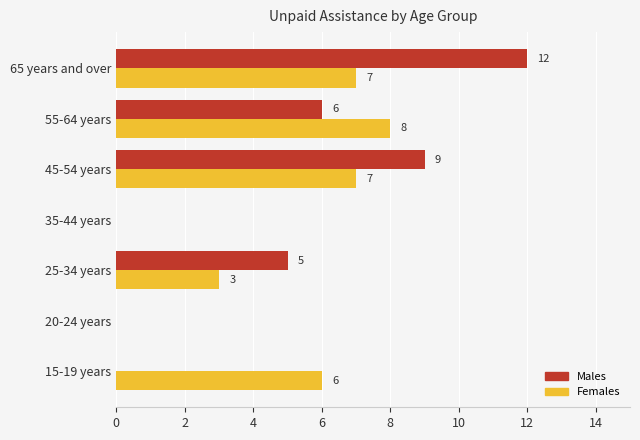

At which label does Males reach its peak?

65 years and over